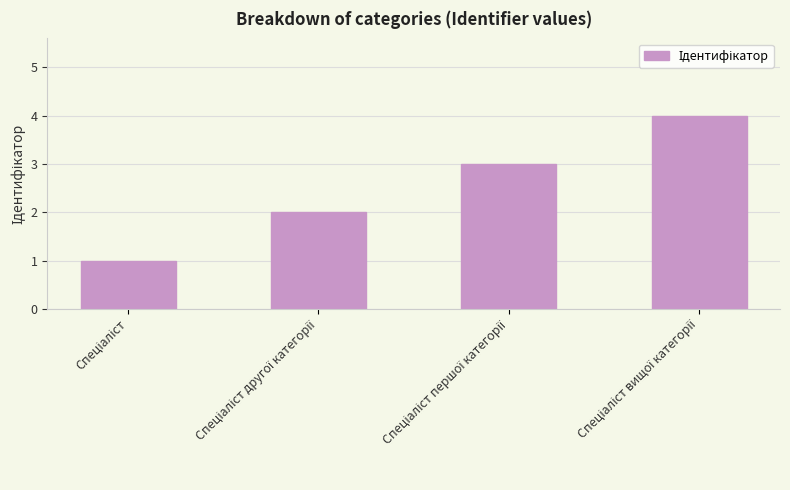

Reading left to right, extract all data points from this chart.

1	2	3	4